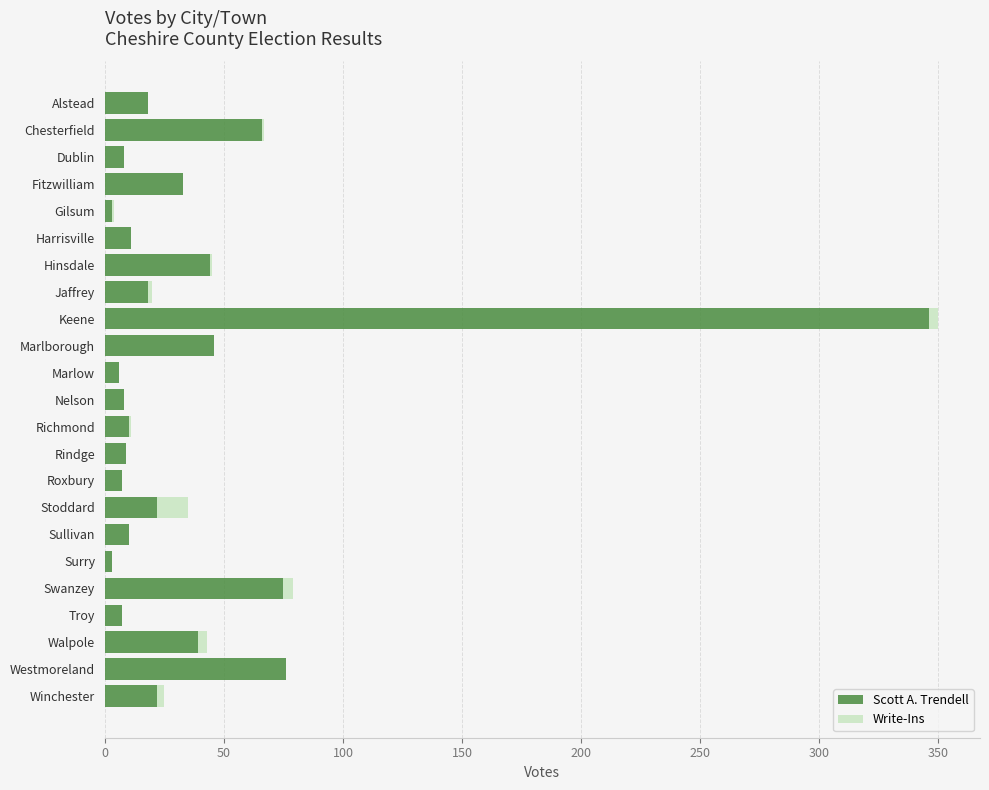

What is the highest value of the Scott A. Trendell series?

346